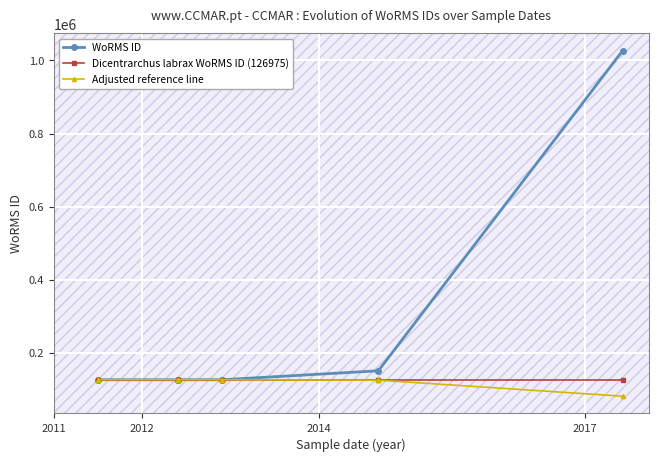

What is the maximum value shown in the chart?

1026595.0